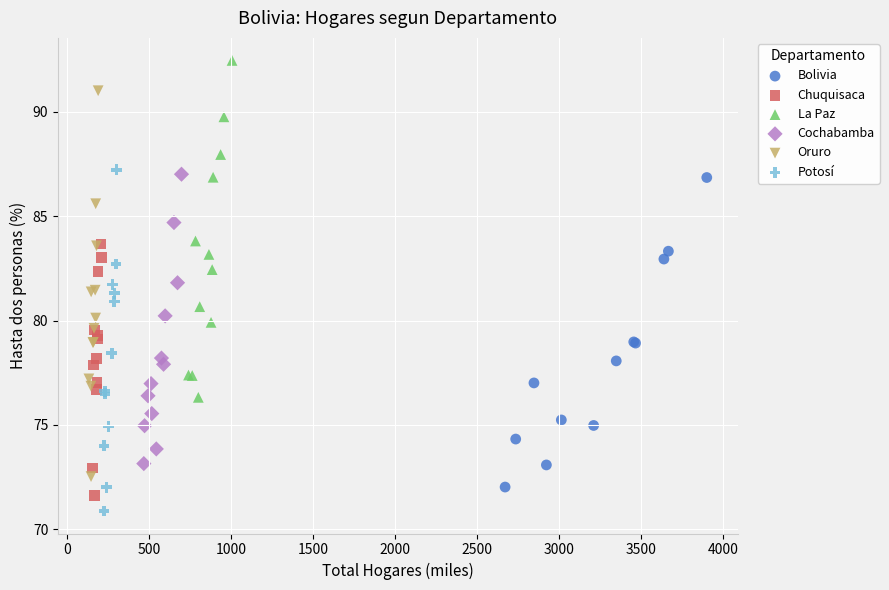

What are all the series names shown in the legend?

Bolivia, Chuquisaca, La Paz, Cochabamba, Oruro, Potosí